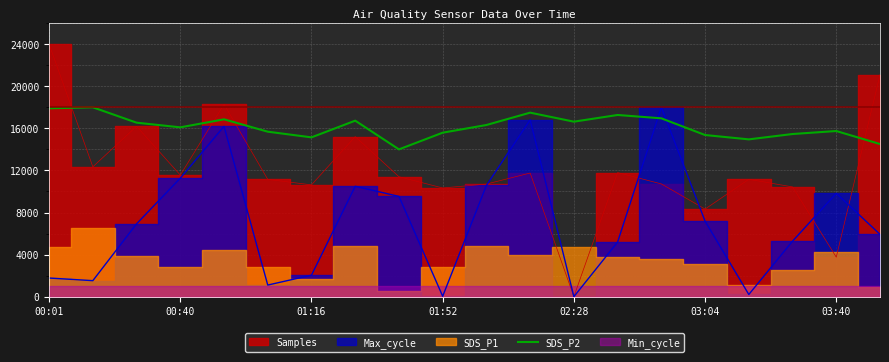

What is the highest value of the SDS_P2 series?

18000.0